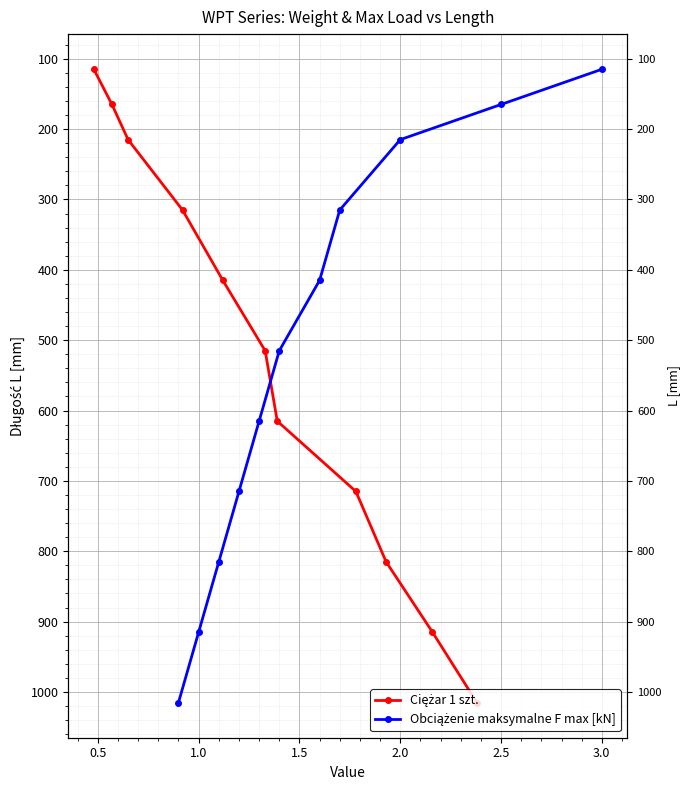

Is the value of Ciężar 1 szt. at 1.5 greater than the value of Obciążenie maksymalne F max [kN] at 0.5?

Yes